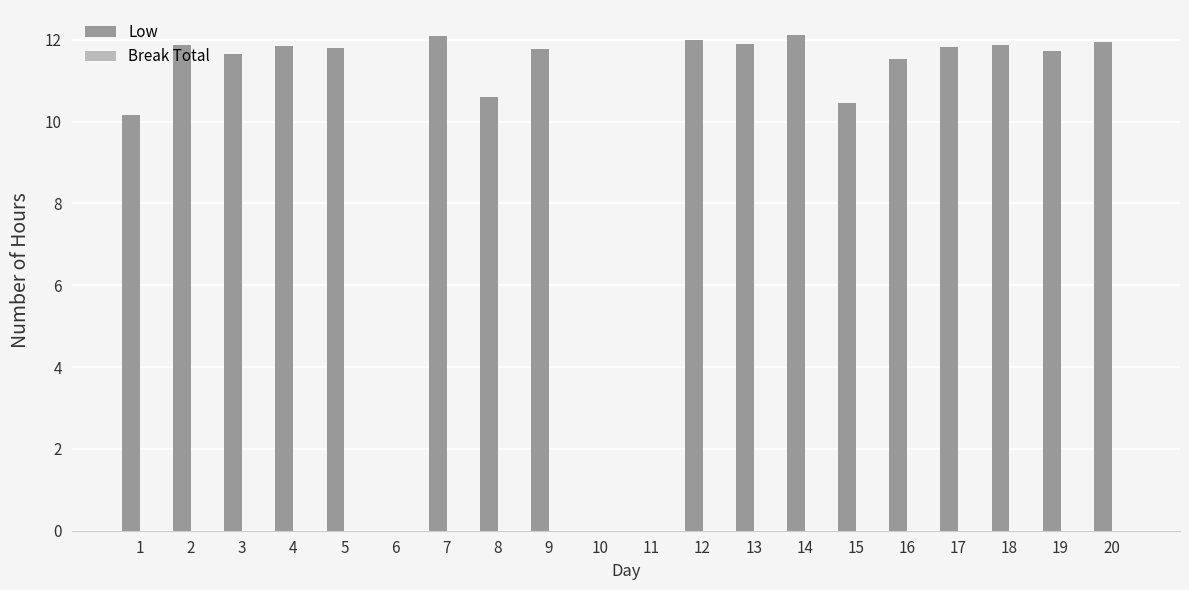

True or false: the data shows 2.6 at 20.

False